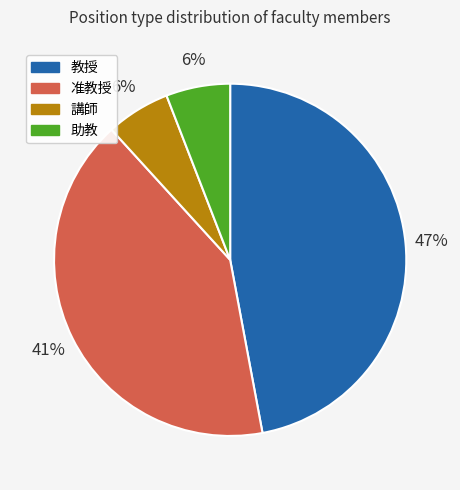

To the nearest percent, what is the combined percentage of 助教 and 教授?

53%